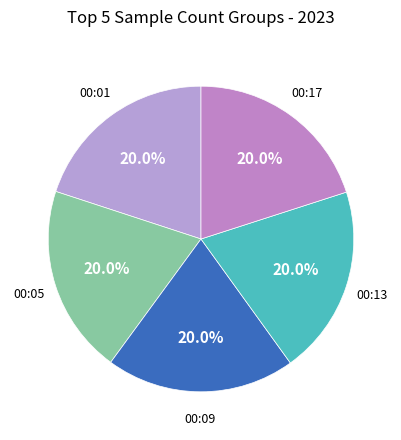

How many segments does this pie chart have?

5